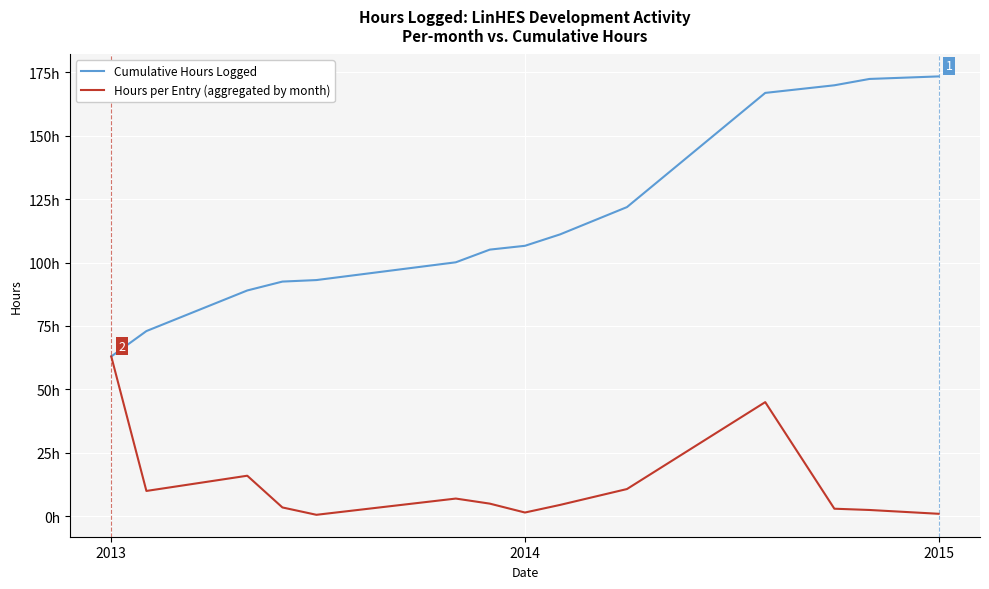

What are all the series names shown in the legend?

Cumulative Hours Logged, Hours per Entry (aggregated by month)